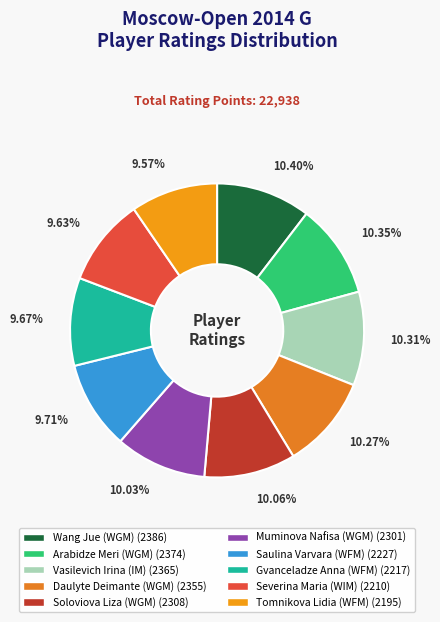

Combined, do Arabidze Meri (WGM) and Daulyte Deimante (WGM) account for over 50%?

No